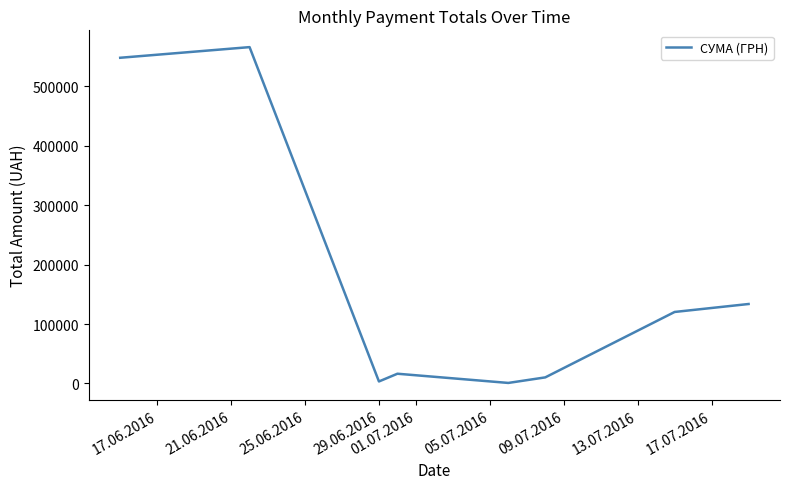

What is the greatest value displayed?

566290.6